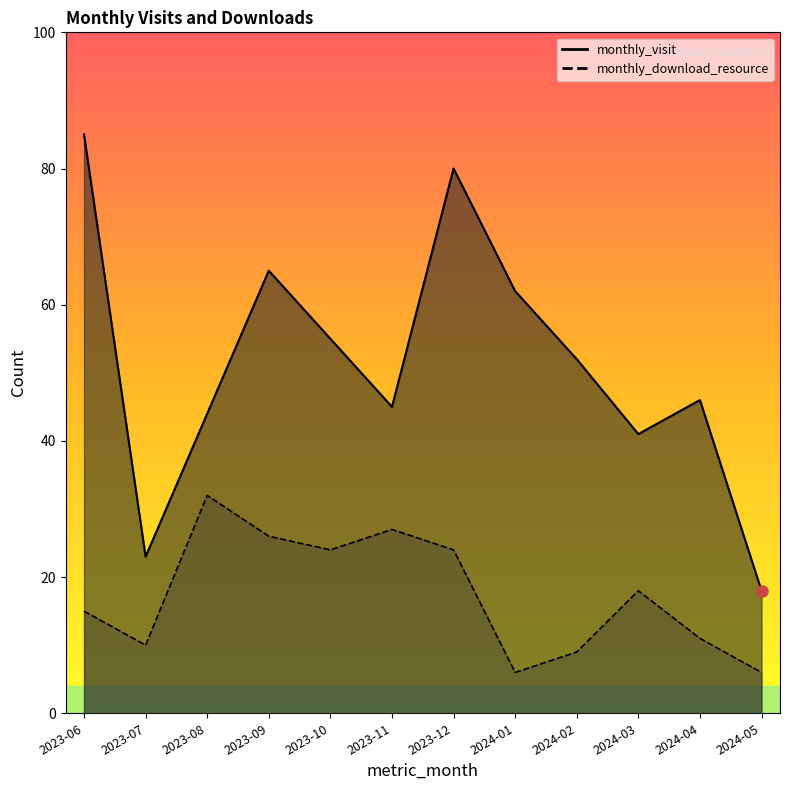

The monthly_download_resource series shows 4 at 2023-07. True or false?

False